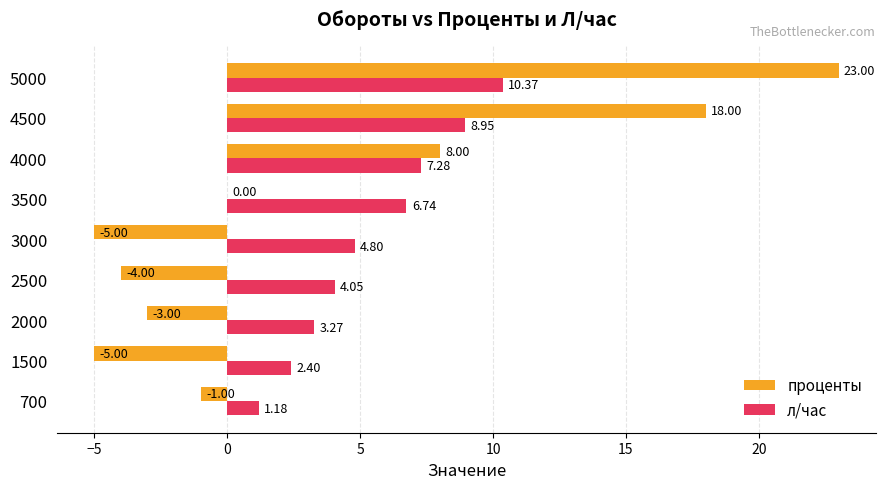

Where is л/час nearest to the value 5?

3000